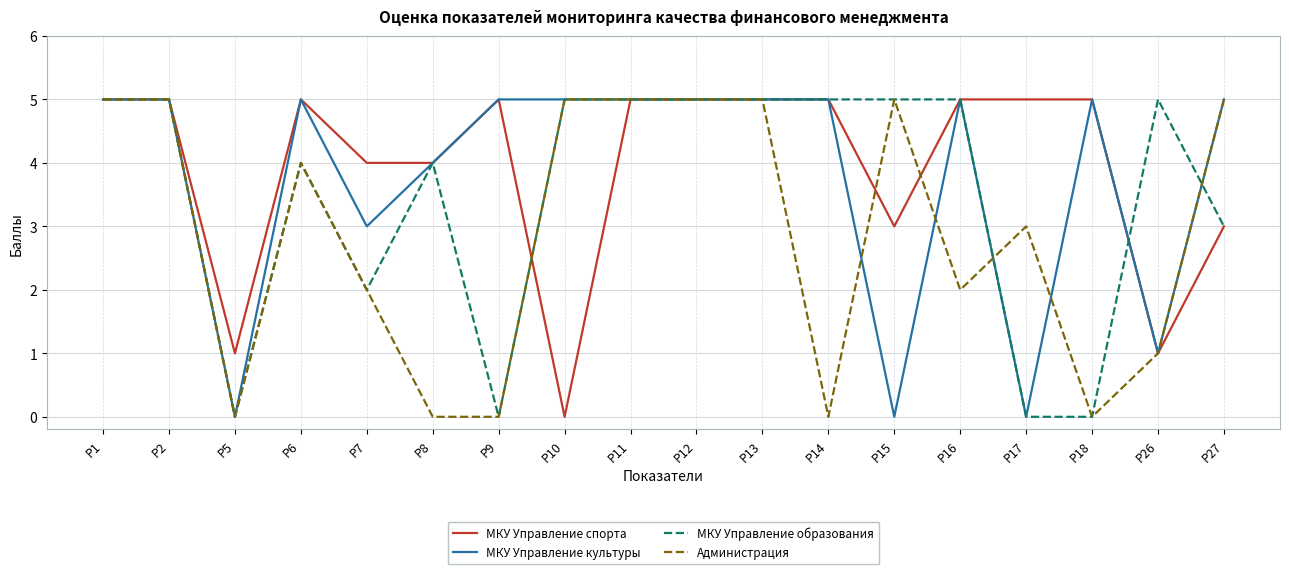

What is the average value of the МКУ Управление культуры series?

4